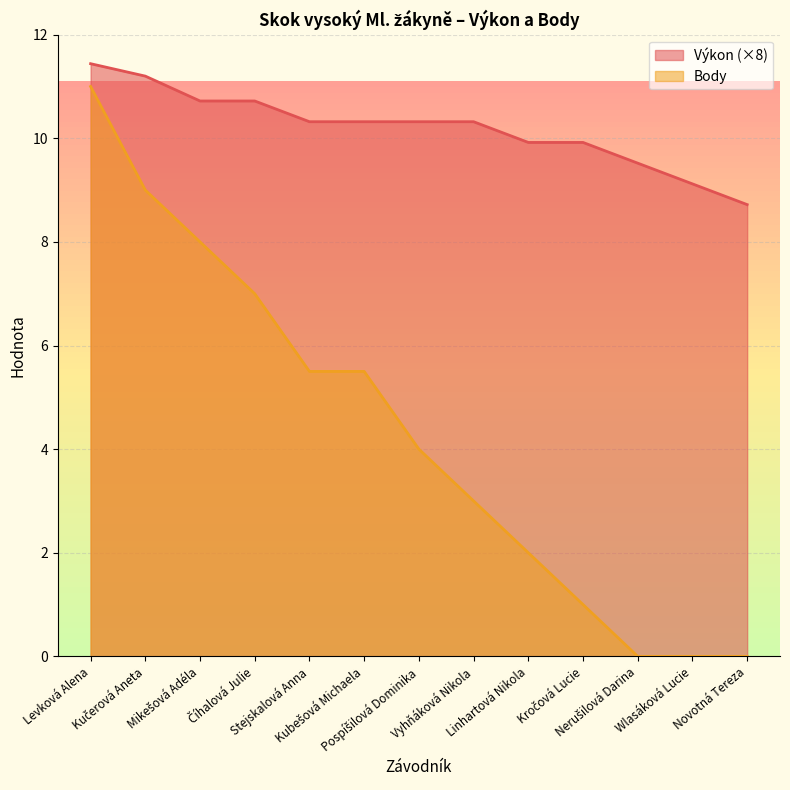

List the series in order of their overall mean, highest first.

Výkon (×8), Body